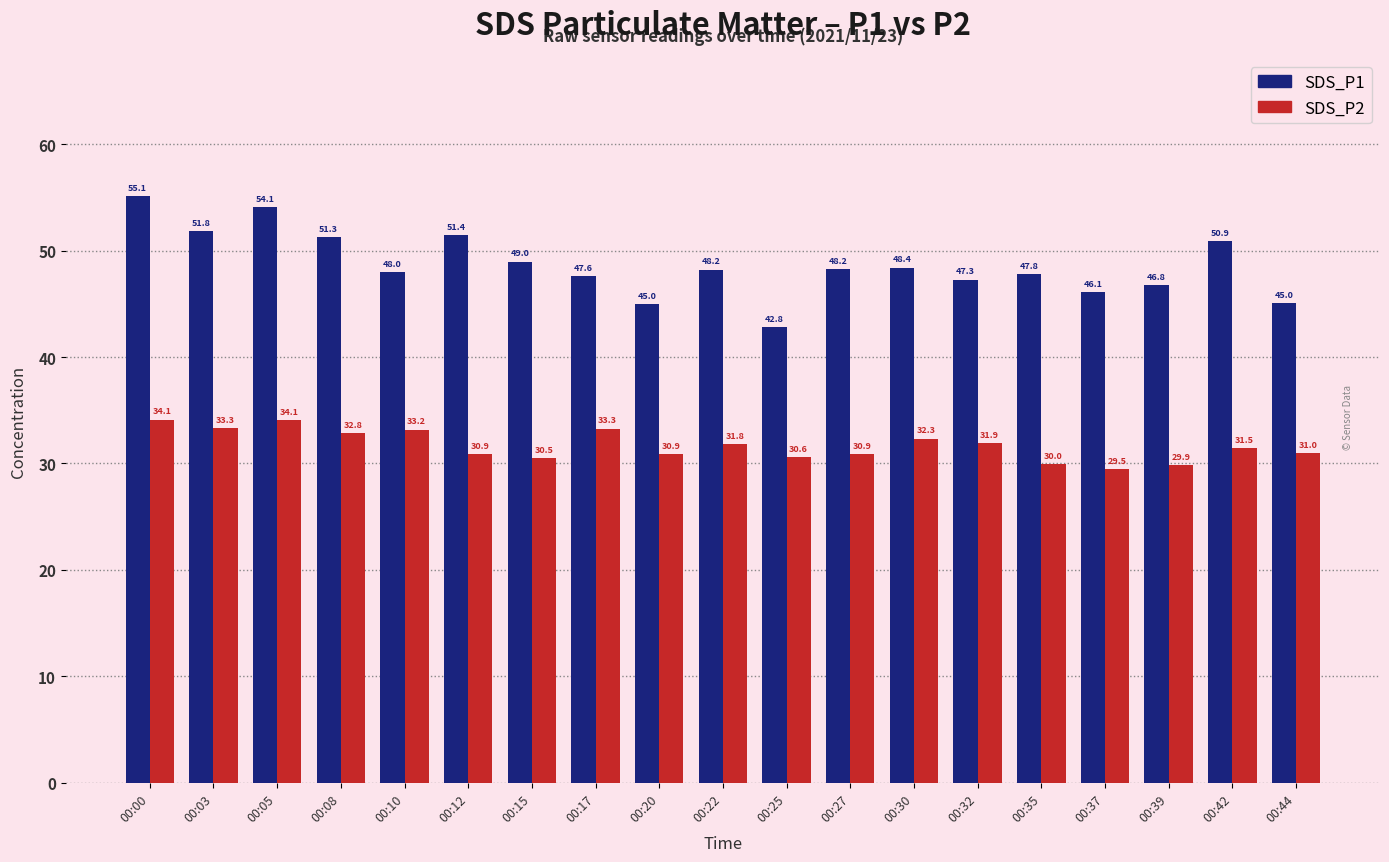

What is the difference between the maximum and minimum values in the SDS_P1 series?

12.3